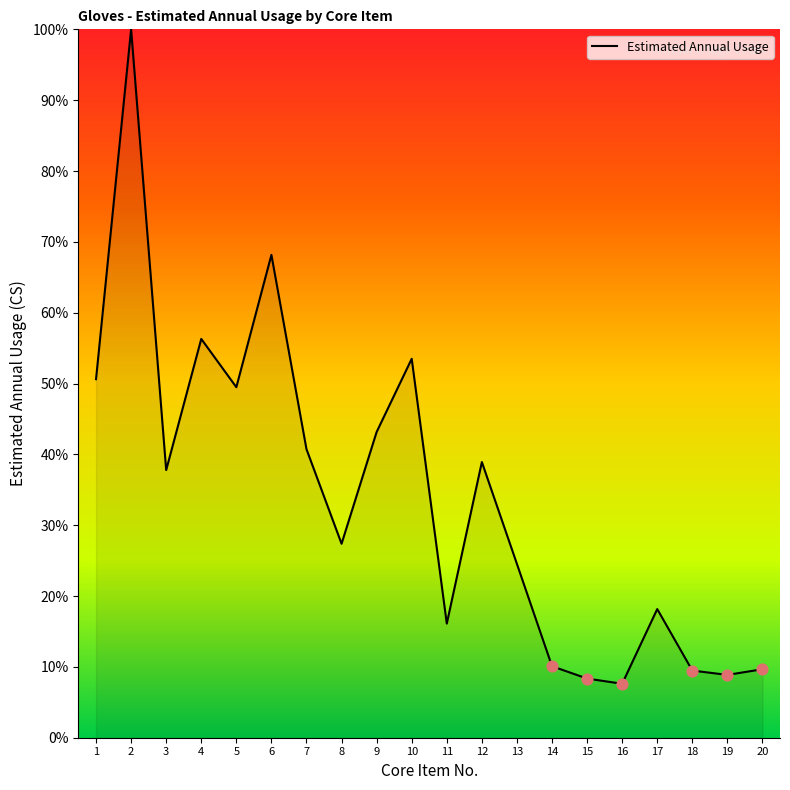

Between 13 and 18, which is larger?

13